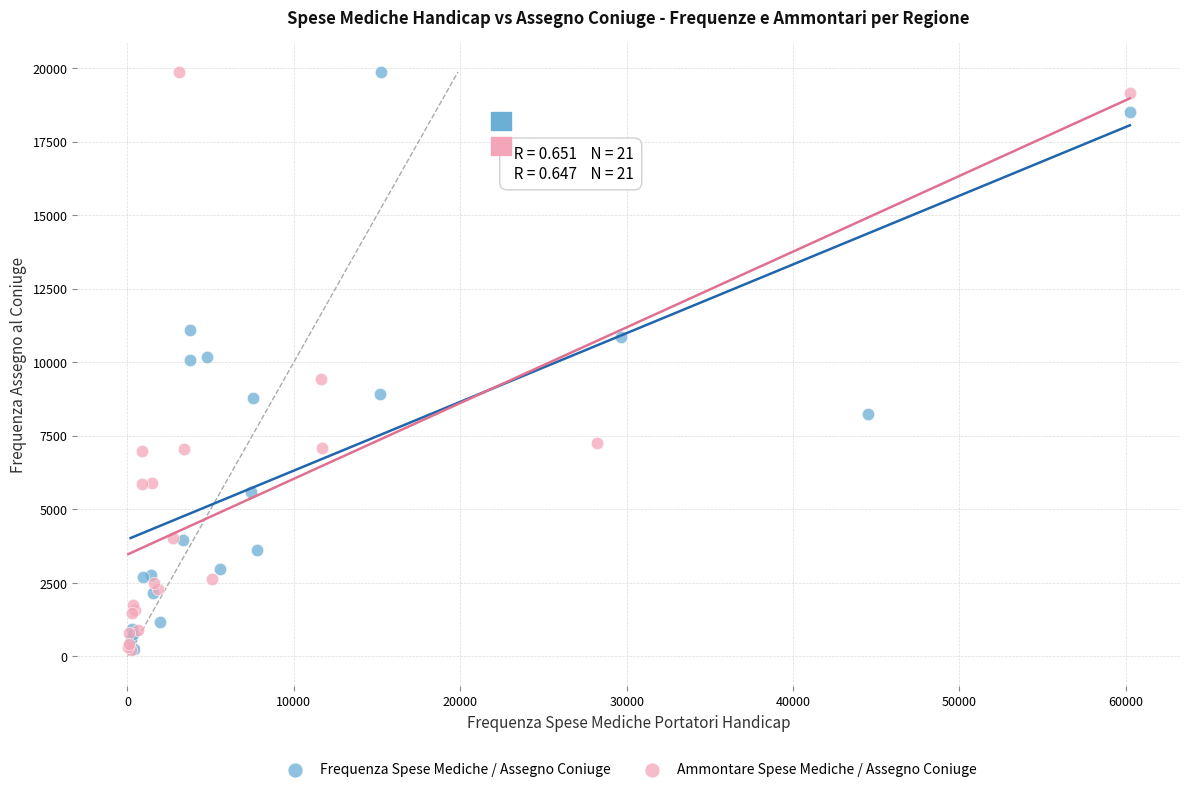

Which series has the largest Y range (max minus min)?

Ammontare Spese Mediche / Assegno Coniuge